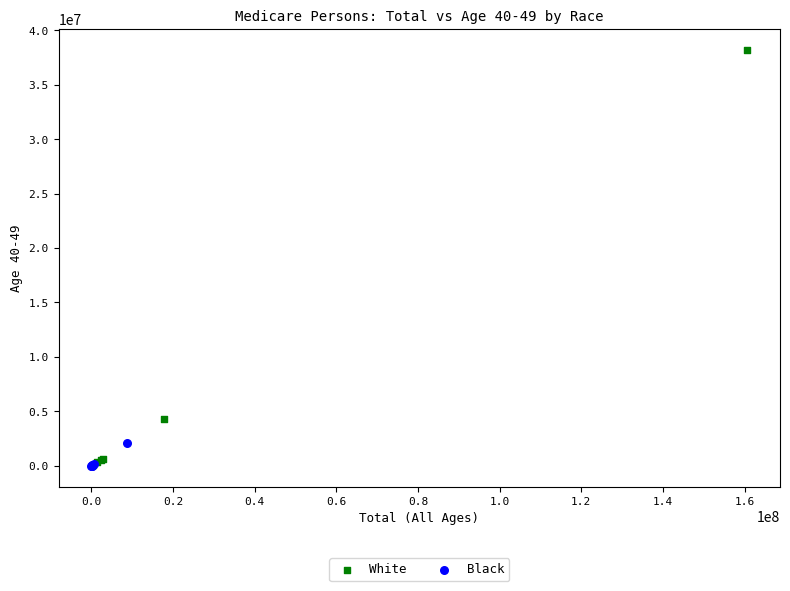

What are all the series names shown in the legend?

White, Black